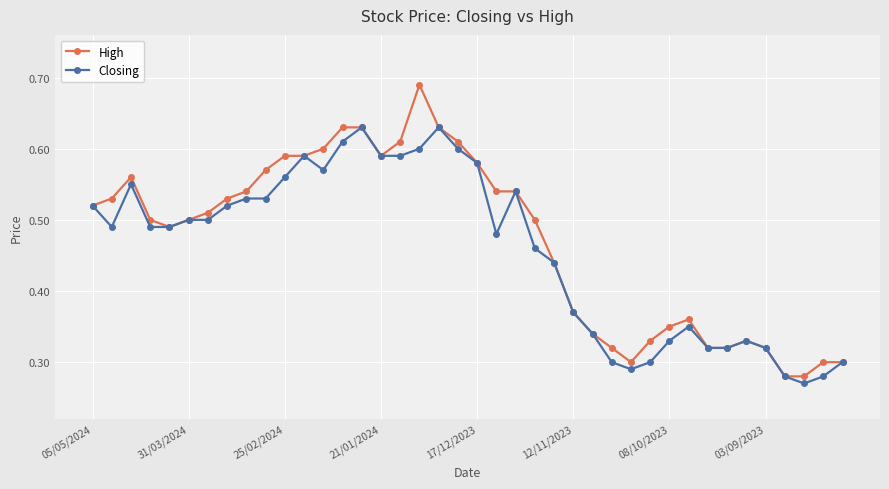

Count the High values in the range 0 to 1.

40